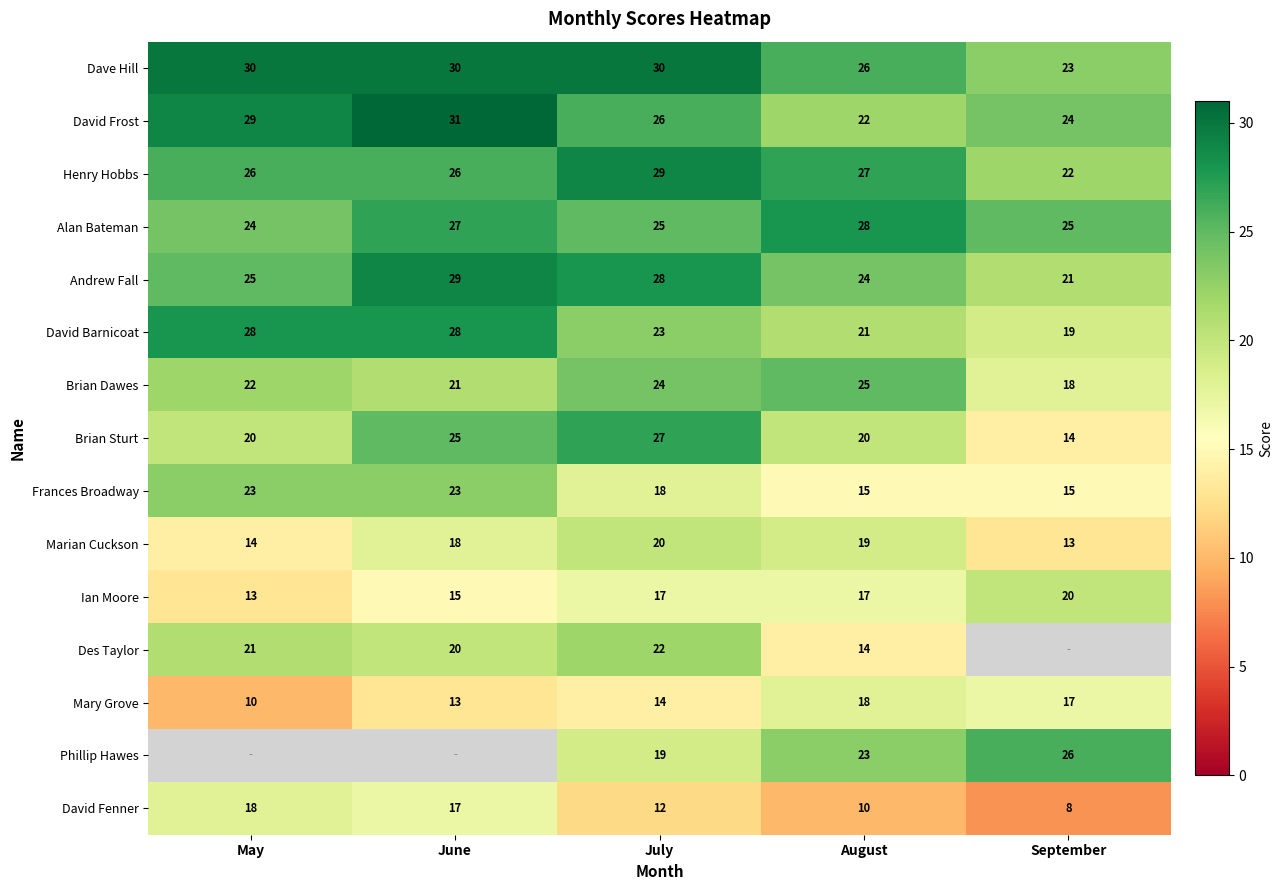

Rank the series at August from lowest to highest value.

David Fenner, Des Taylor, Frances Broadway, Ian Moore, Mary Grove, Marian Cuckson, Brian Sturt, David Barnicoat, David Frost, Phillip Hawes, Andrew Fall, Brian Dawes, Dave Hill, Henry Hobbs, Alan Bateman